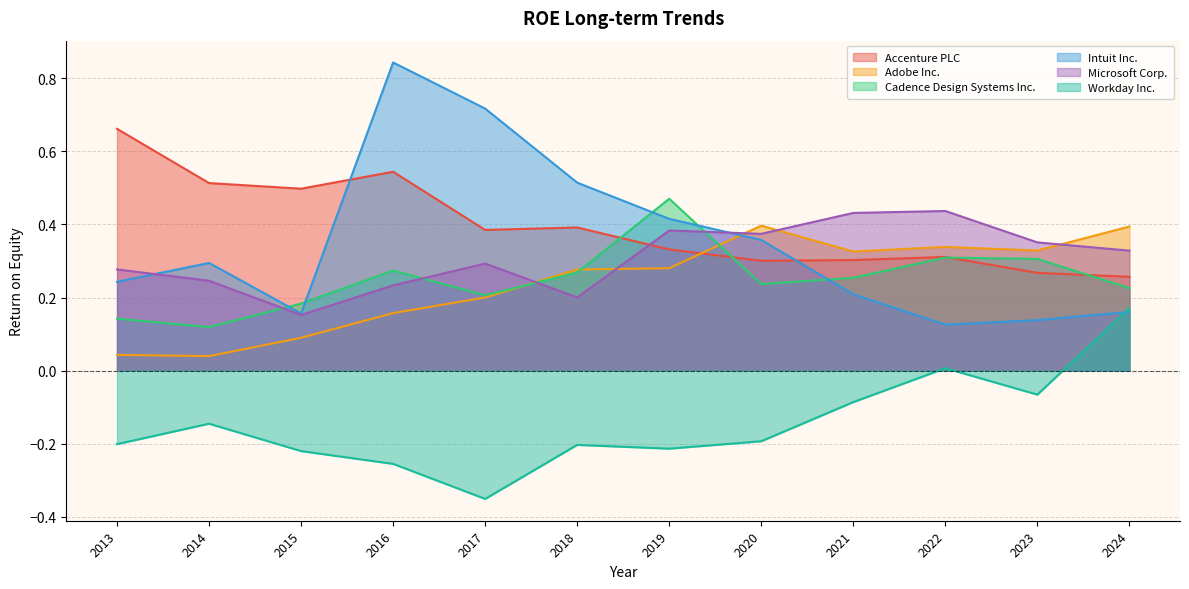

The value of Intuit Inc. at 2021 is 0.1. True or false?

False